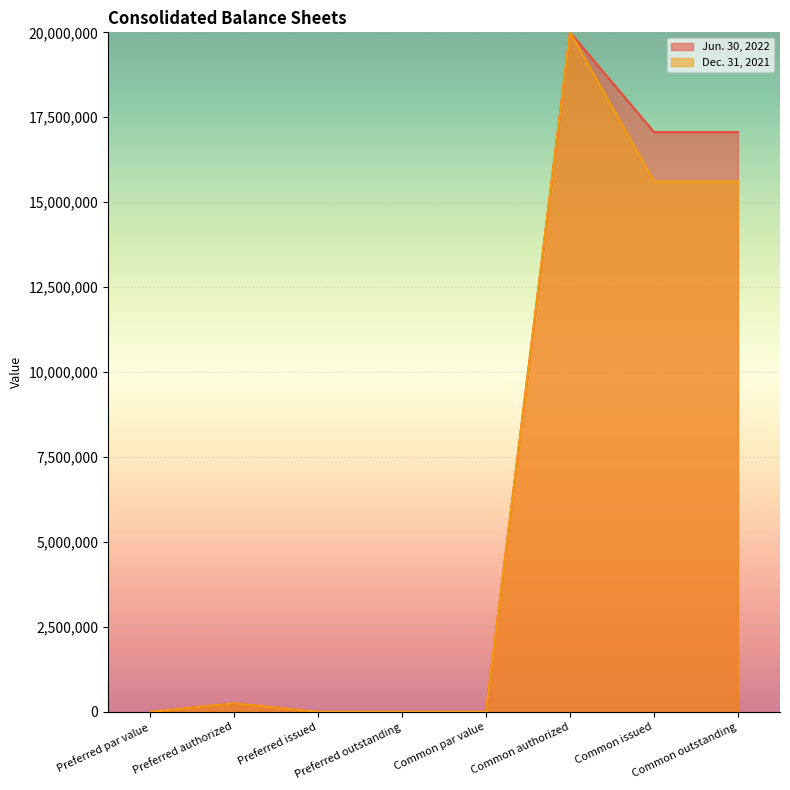

The value of Dec. 31, 2021 at Common par value is 1. True or false?

True